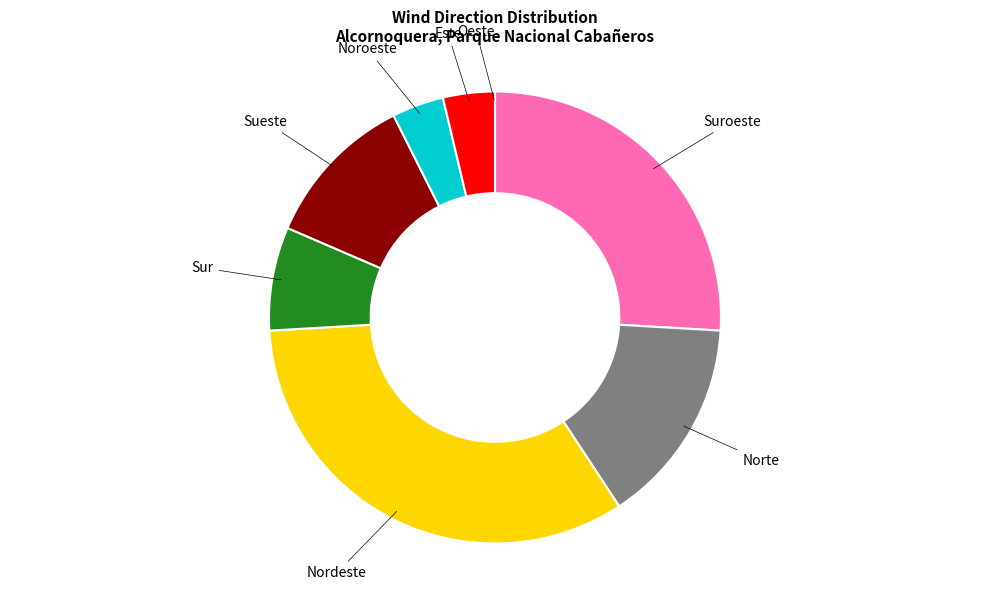

To the nearest percent, what is the average slice percentage?

12%